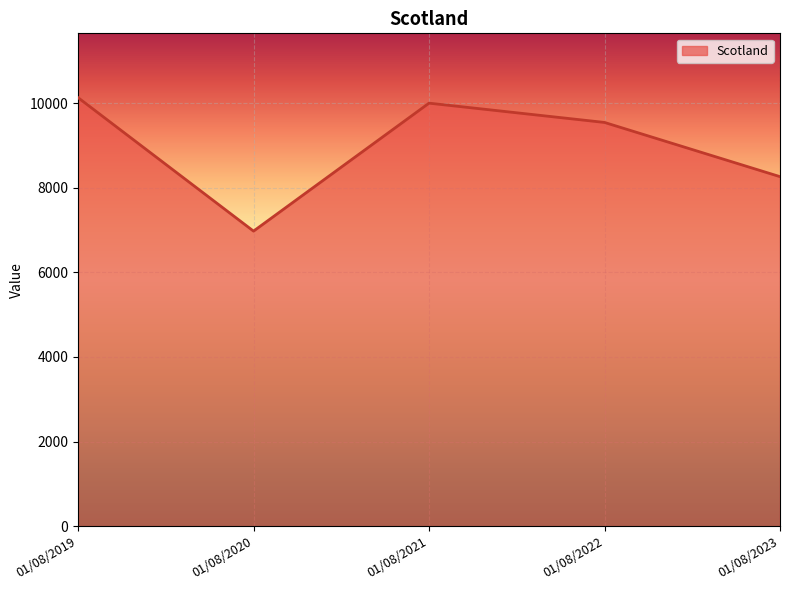

Rank the categories by value from lowest to highest.

01/08/2020, 01/08/2023, 01/08/2022, 01/08/2021, 01/08/2019